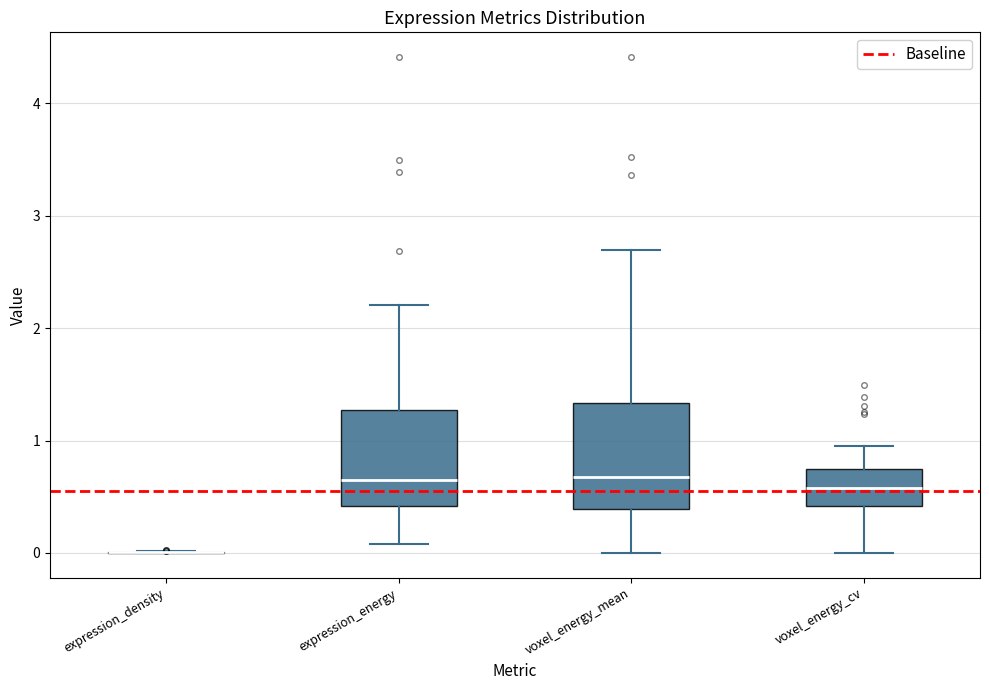

Reading left to right, transcribe this box plot: for each box, give where its median line is, the range the box spans, and where its two whiskers end, as read against the y-axis. The values are not printed on the chart, so give them approximately, as read against the axis.

expression_density: box collapsed to a line at 0.0, whiskers 0.0 to 0.0
expression_energy: median 0.6, box 0.4 to 1.3, whiskers 0.1 to 2.2
voxel_energy_mean: median 0.7, box 0.4 to 1.3, whiskers 0.0 to 2.7
voxel_energy_cv: median 0.6, box 0.4 to 0.7, whiskers 0.0 to 1.0